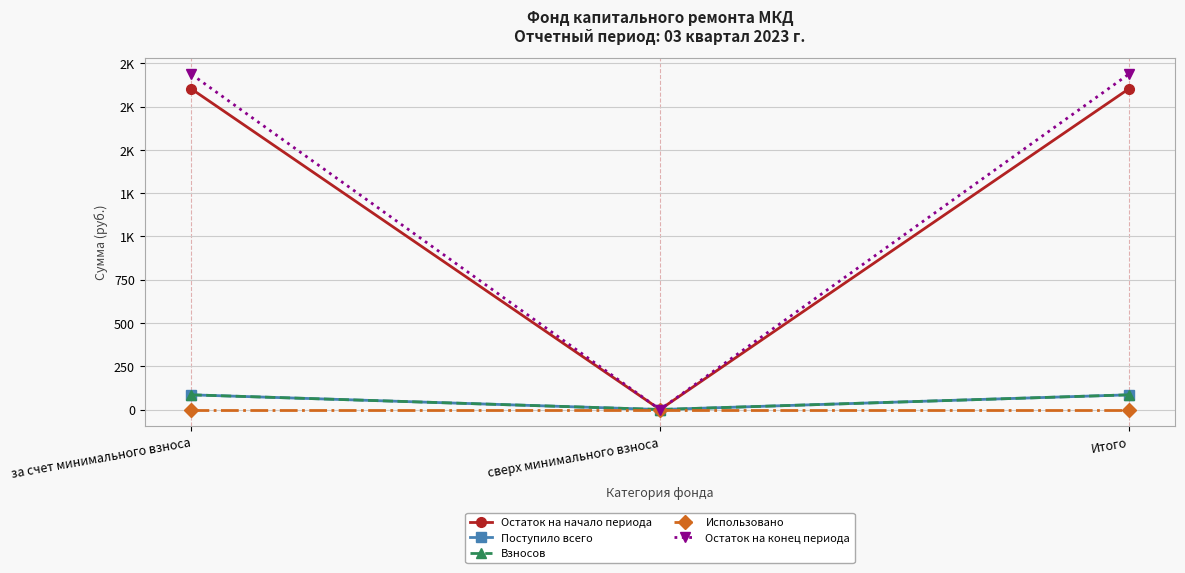

True or false: Остаток на начало периода has a value of 1237.9 at за счет минимального взноса.

False